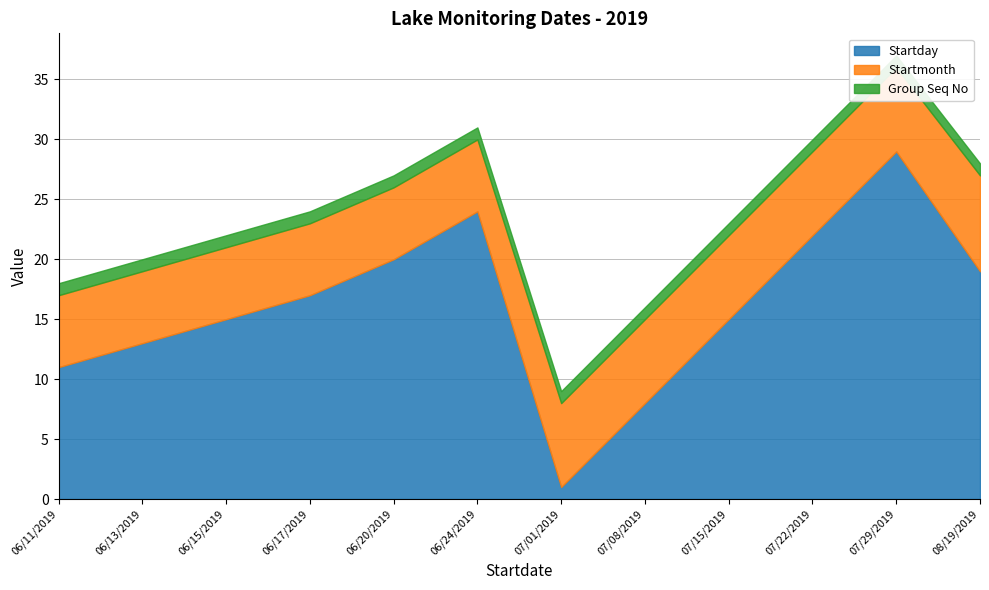

List the series in order of their overall mean, lowest first.

Group Seq No, Startmonth, Startday